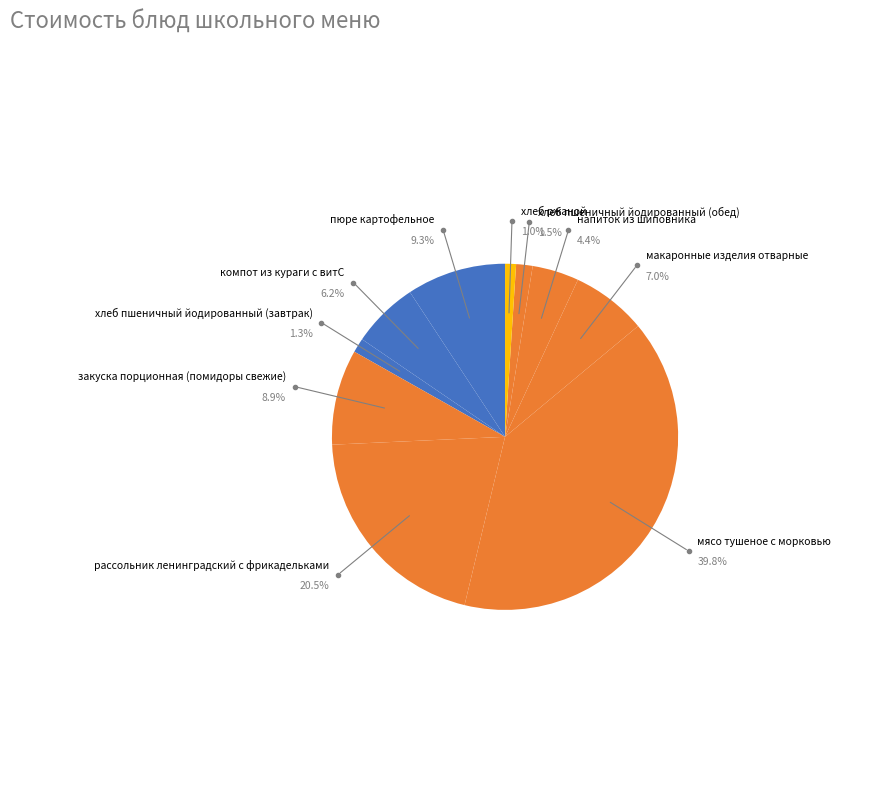

What is the smallest slice in the pie chart?

хлеб ржаной